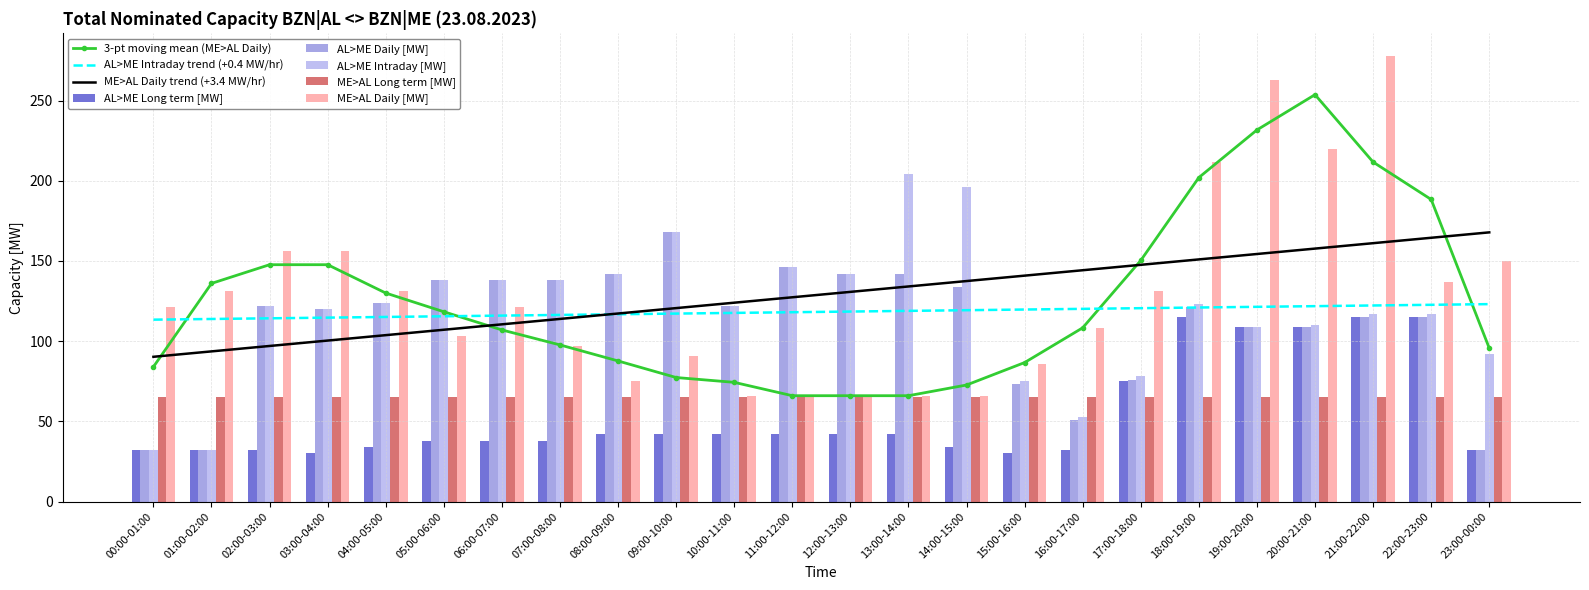

Where does the AL>ME Long term [MW] series first go above 42?

17:00-18:00